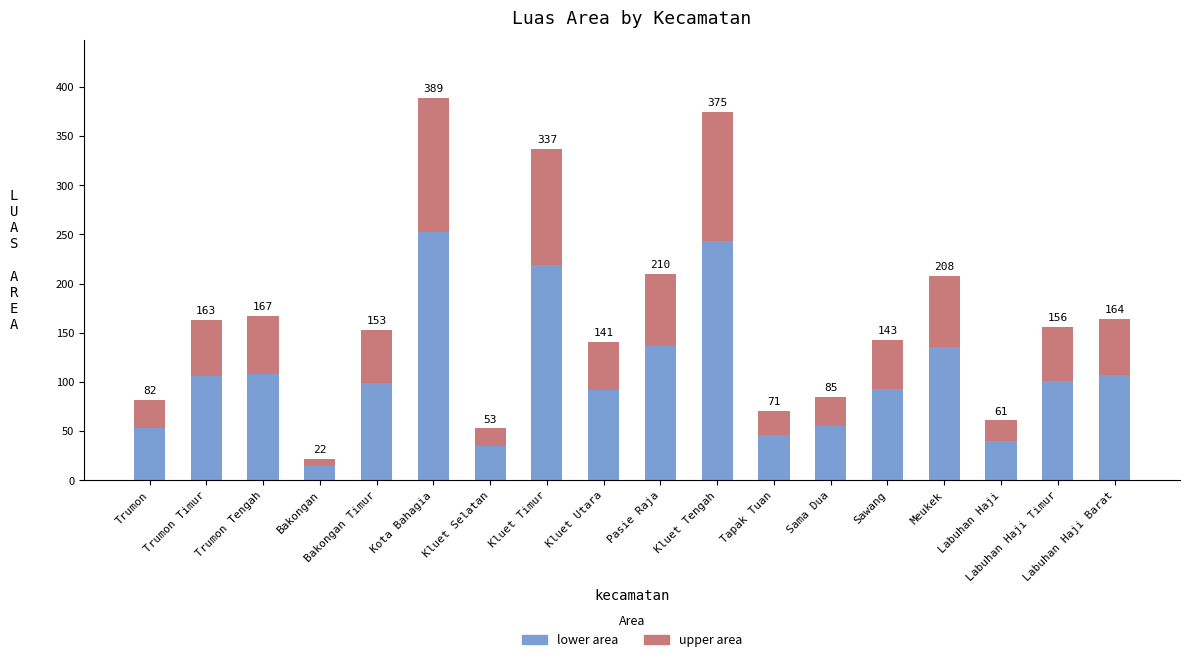

What position from the right is Trumon?

18